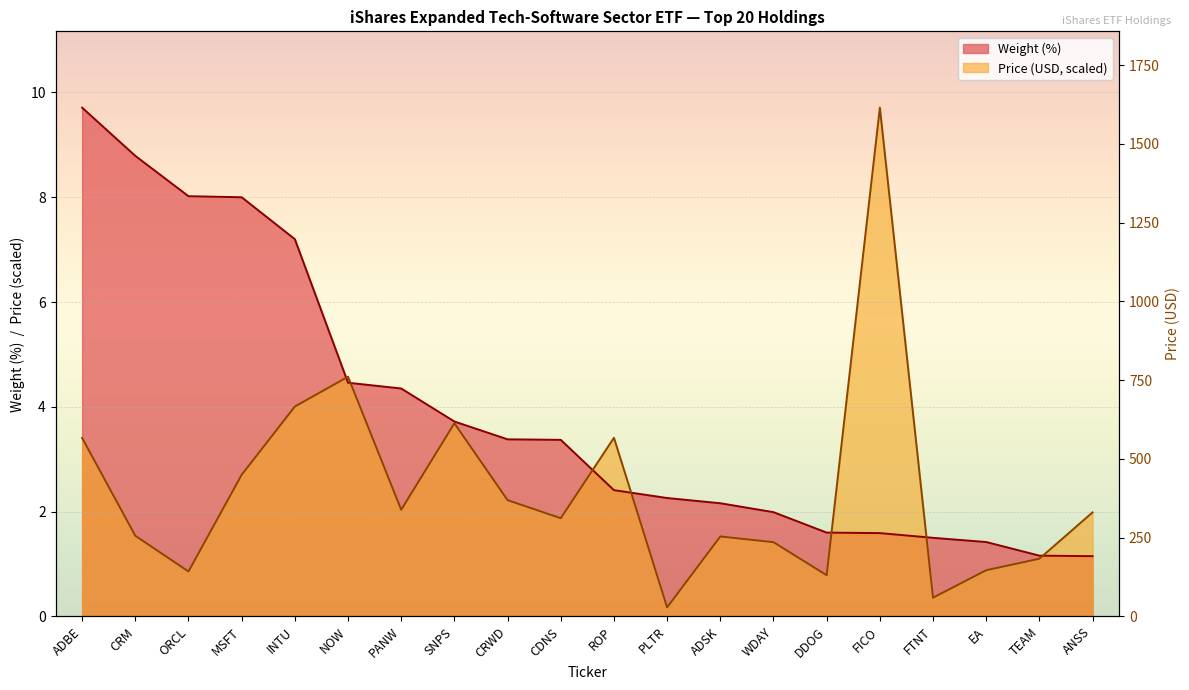

What are all the series names shown in the legend?

Weight (%), Price (USD)